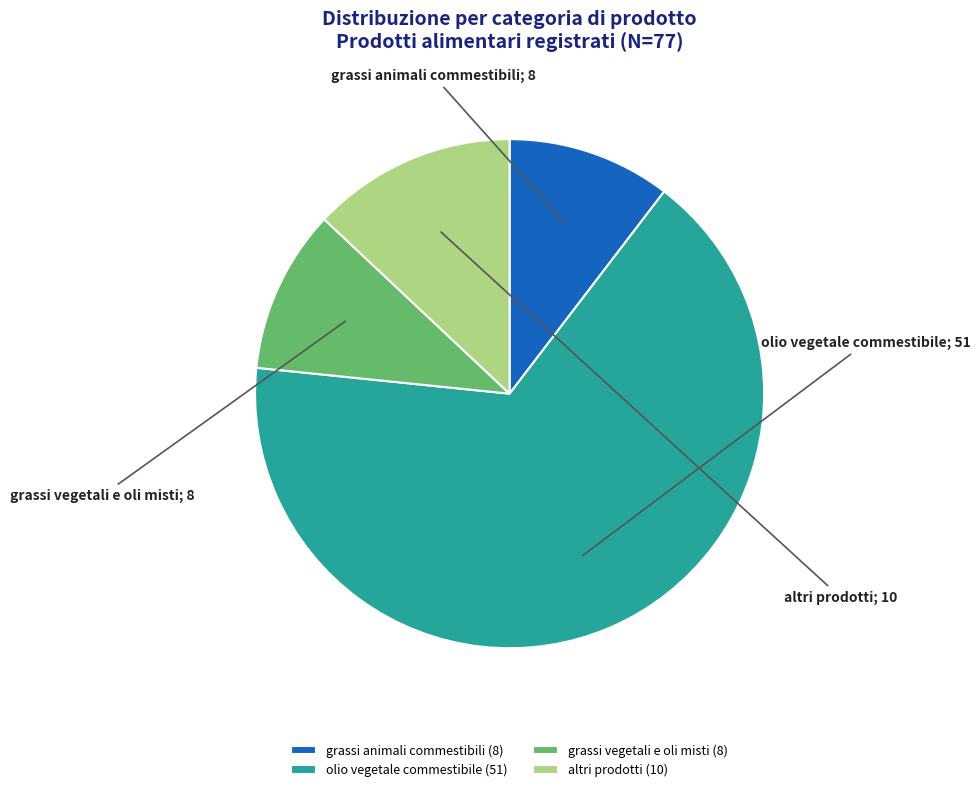

Which slice is the largest?

olio vegetale commestibile